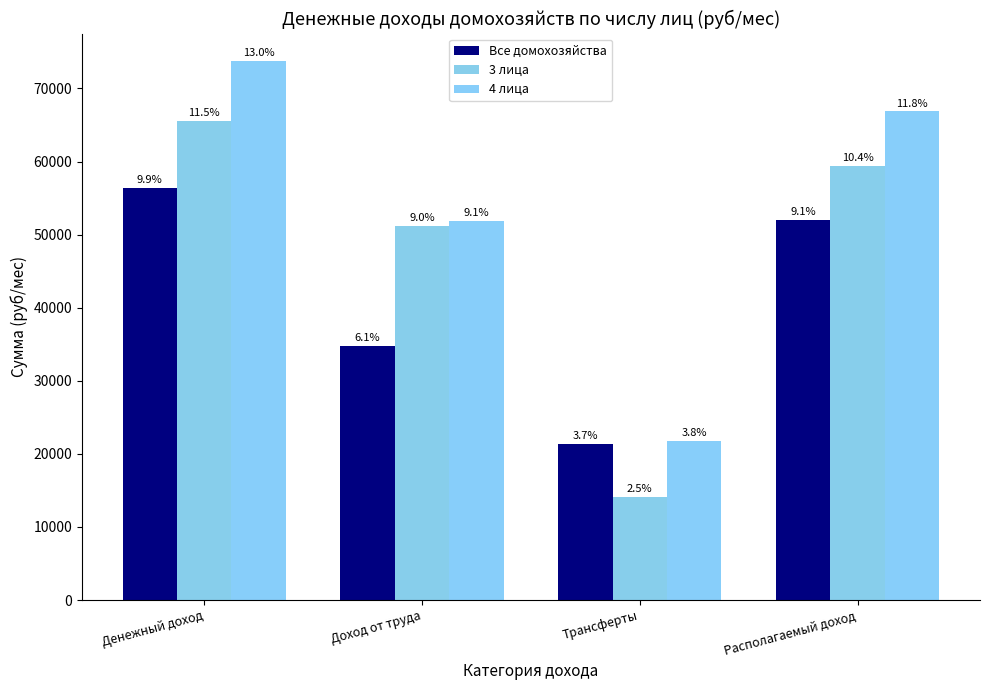

Where does the 4 лица series first go above 66853?

Денежный доход